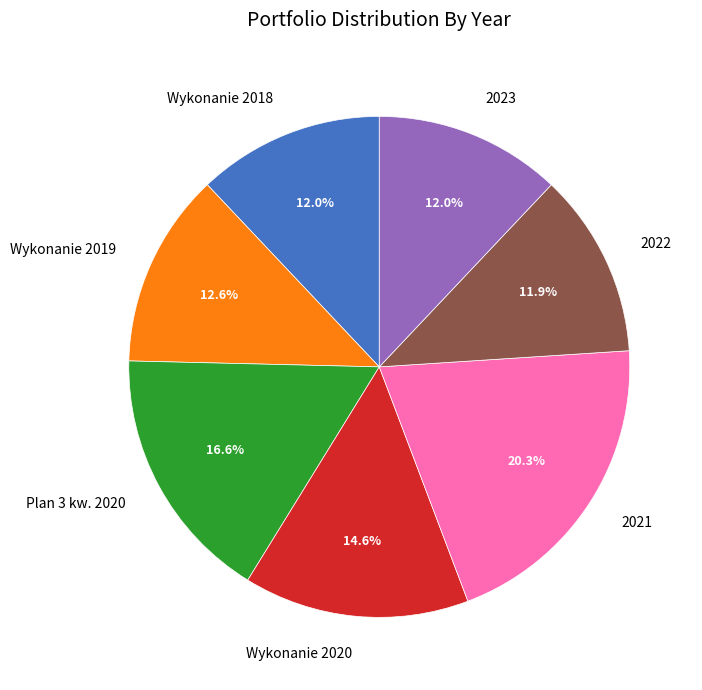

Does Wykonanie 2018 account for over 50% of the chart?

No